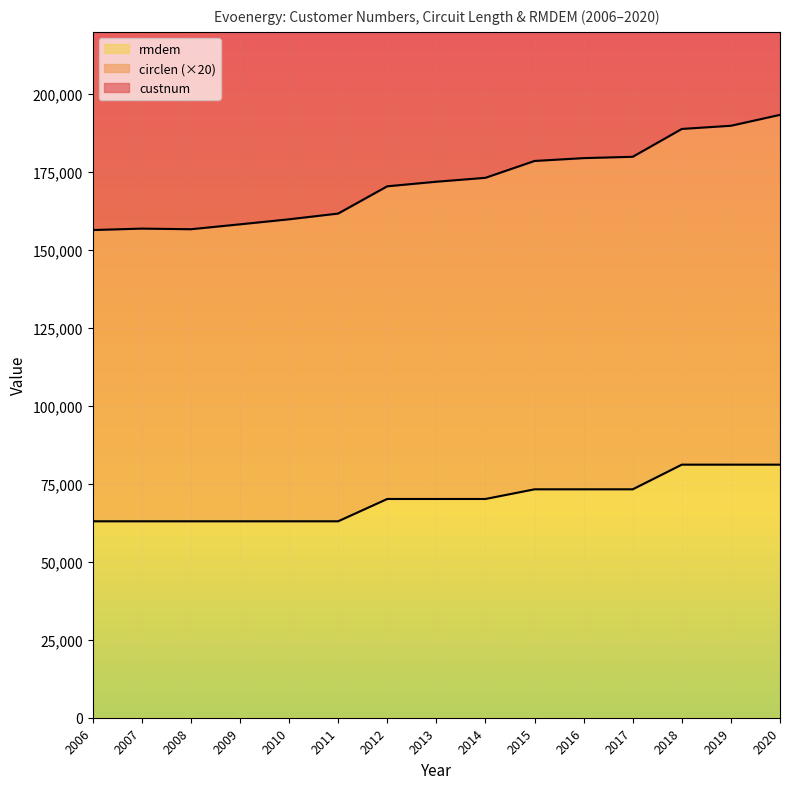

What is the approximate value of rmdem at 2012?

70169.2